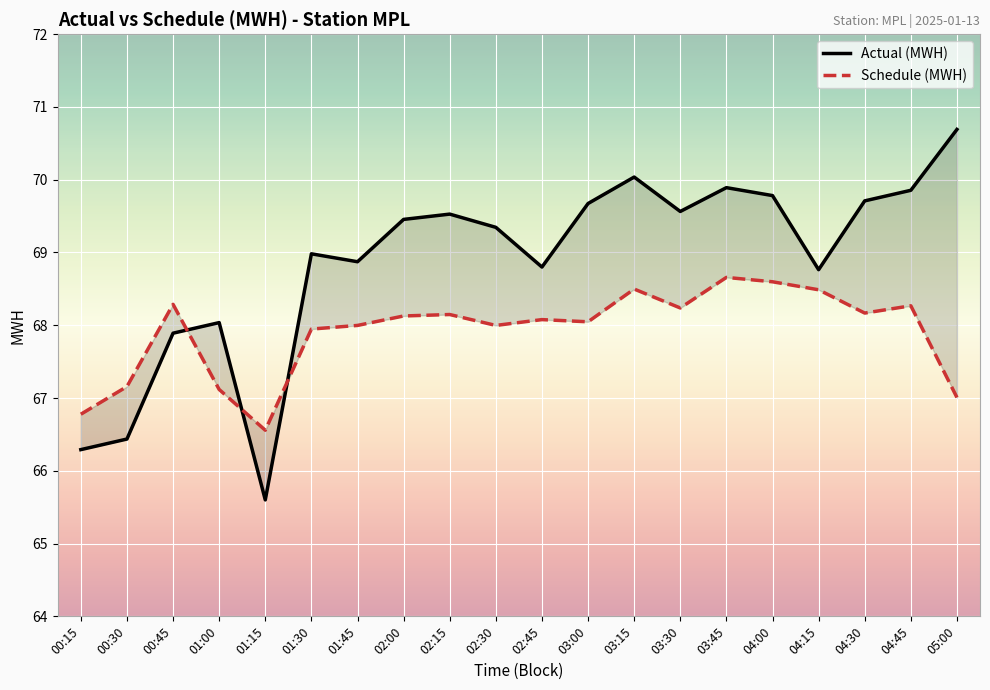

List the series in order of their peak value, lowest first.

Schedule (MWH), Actual (MWH)